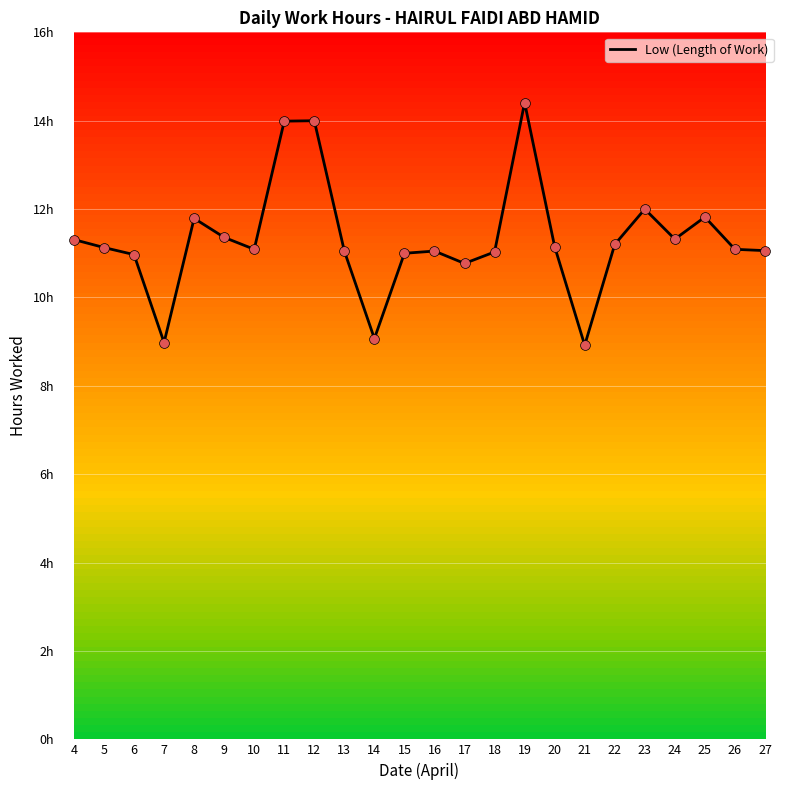

What is the change in value from 16 to 22?

+0.1